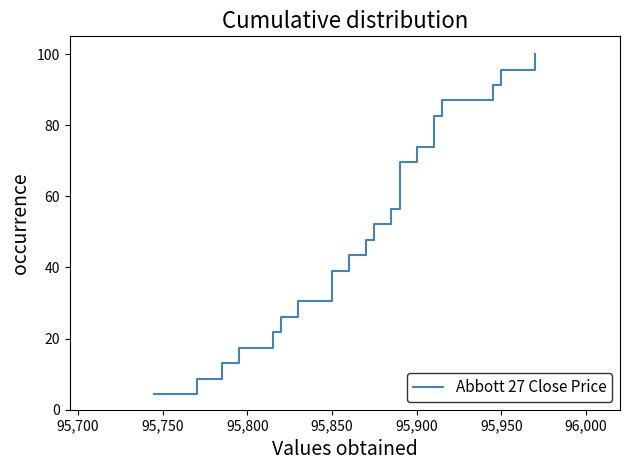

How many lines are shown in the chart?

1